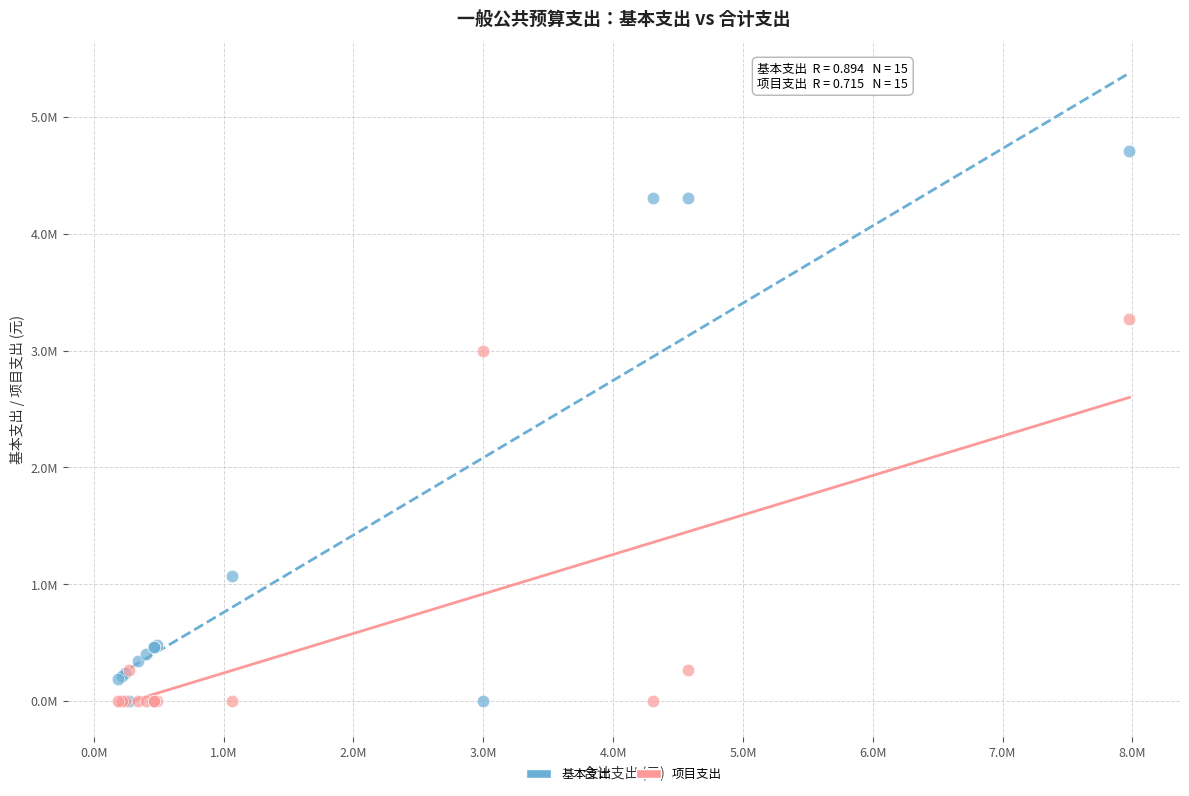

Which series reaches the maximum Y coordinate?

基本支出